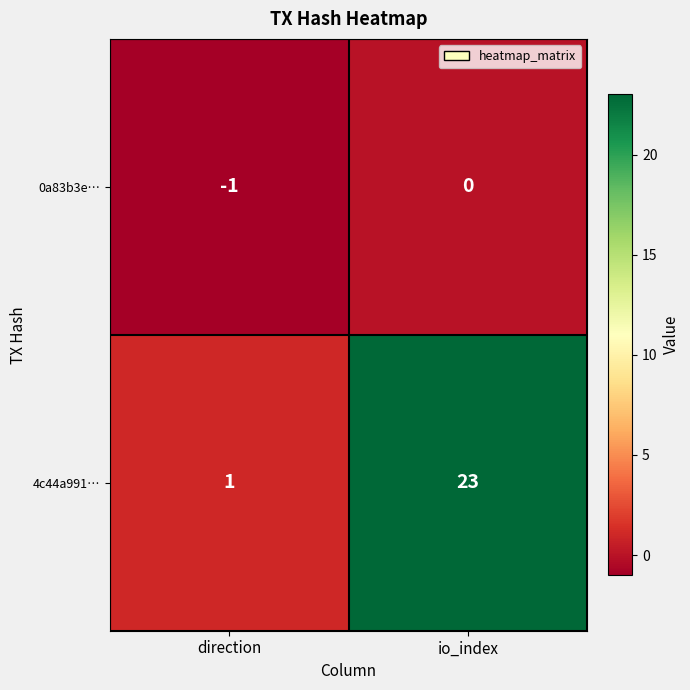

Reading right to left, transcribe all the data shown in this chart.

0a83b3e…: 0	-1
4c44a991…: 23	1